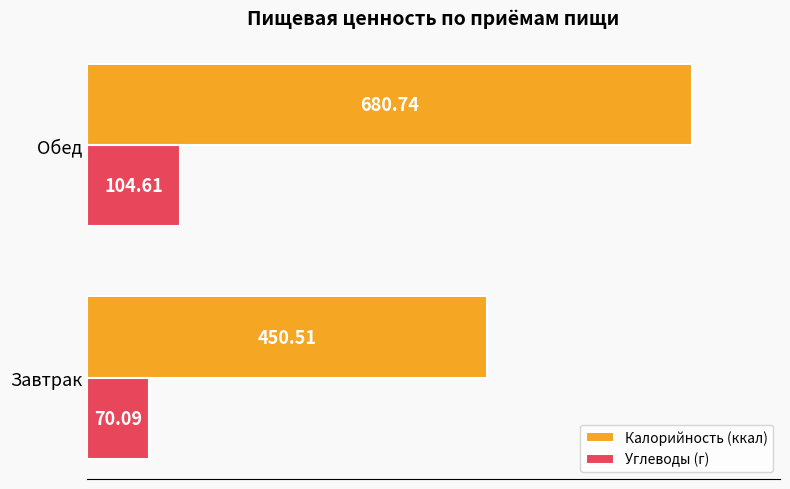

What is the difference between the highest and lowest values at Завтрак?

380.4